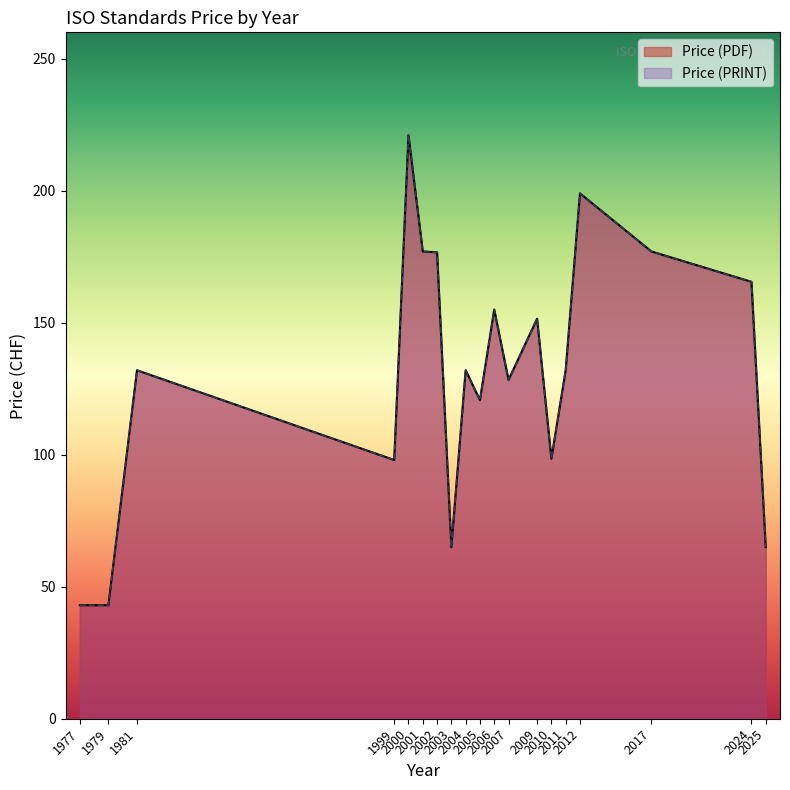

True or false: Price (PDF) and Price (PRINT) intersect in this chart.

False